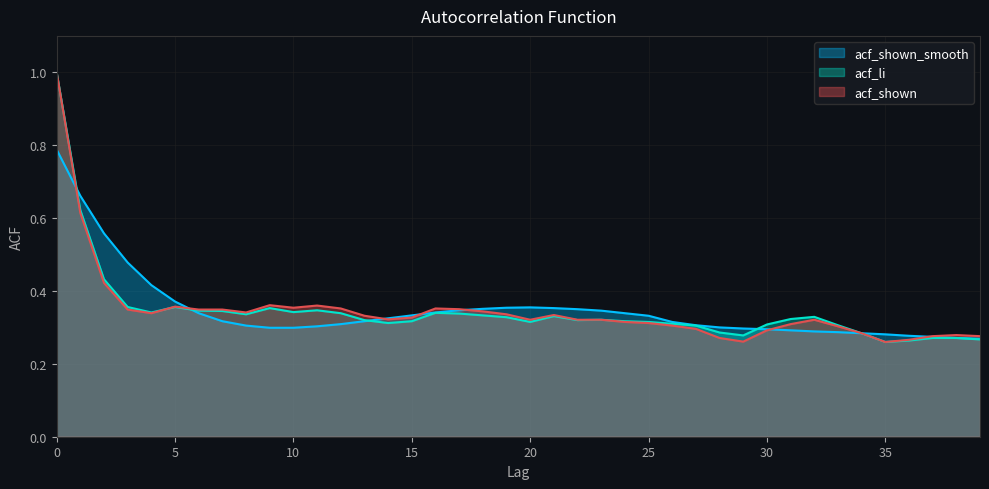

After their last crossing, which series has the higher values: acf_li or acf_shown_smooth?

acf_li